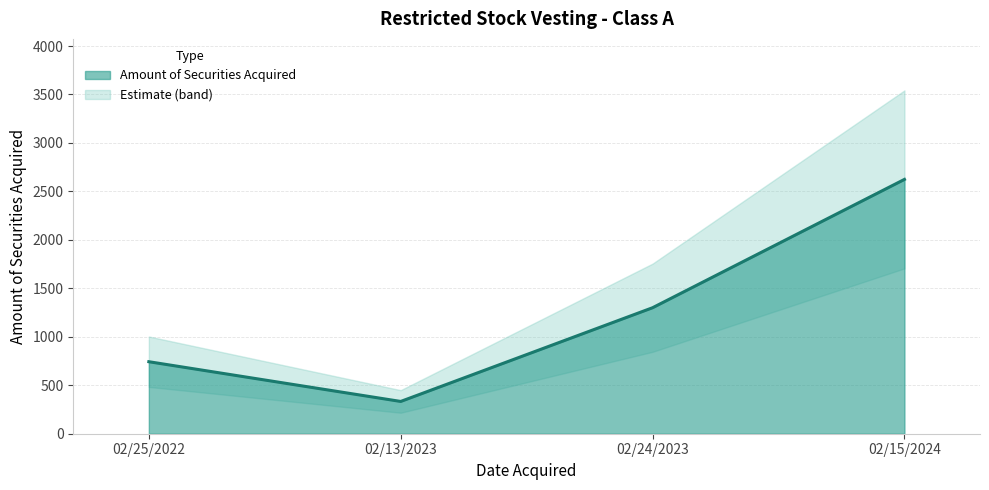

What is the value of the 4th point from the left?

2624